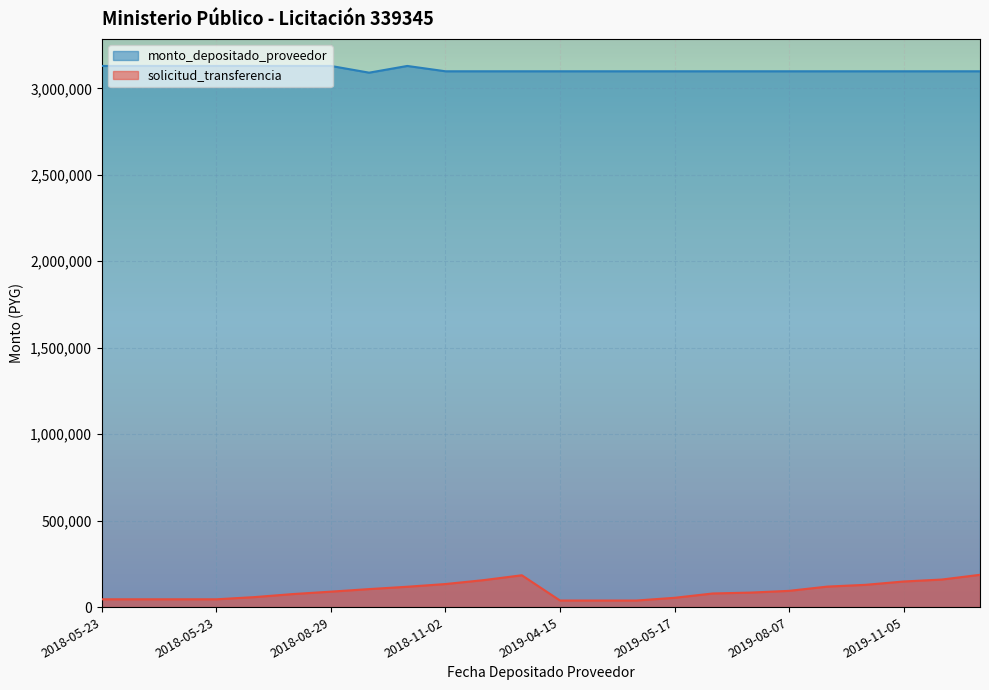

How many data points does each series have?

24